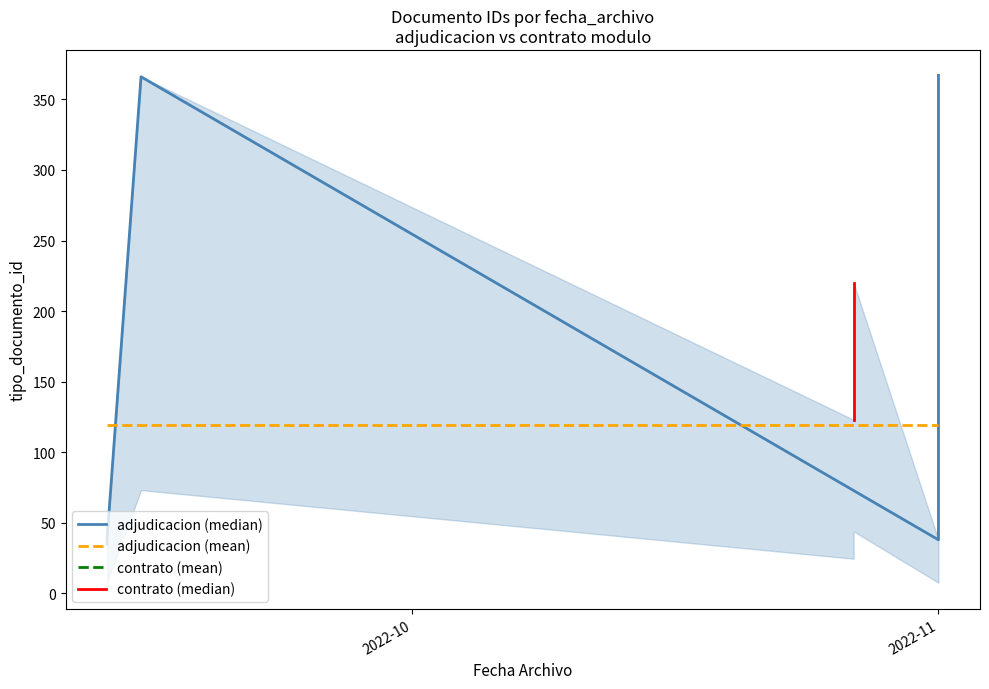

What is the sum of all values?

1299